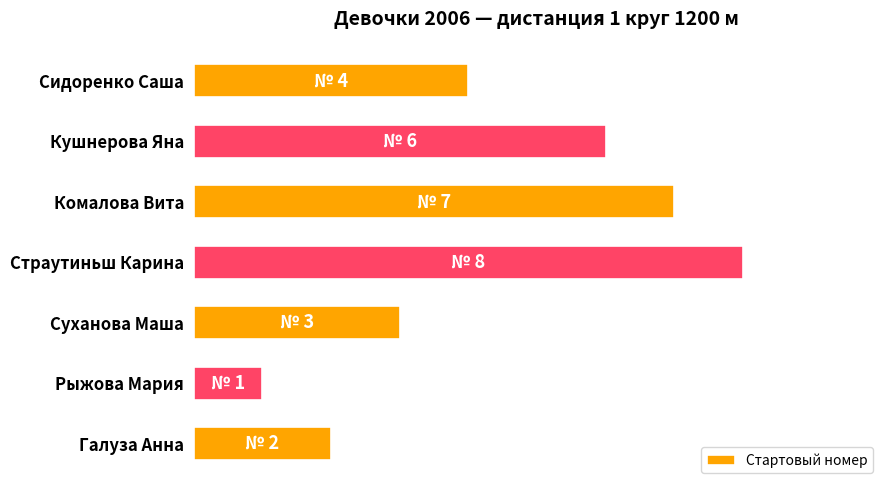

Are the bars horizontal?

Yes